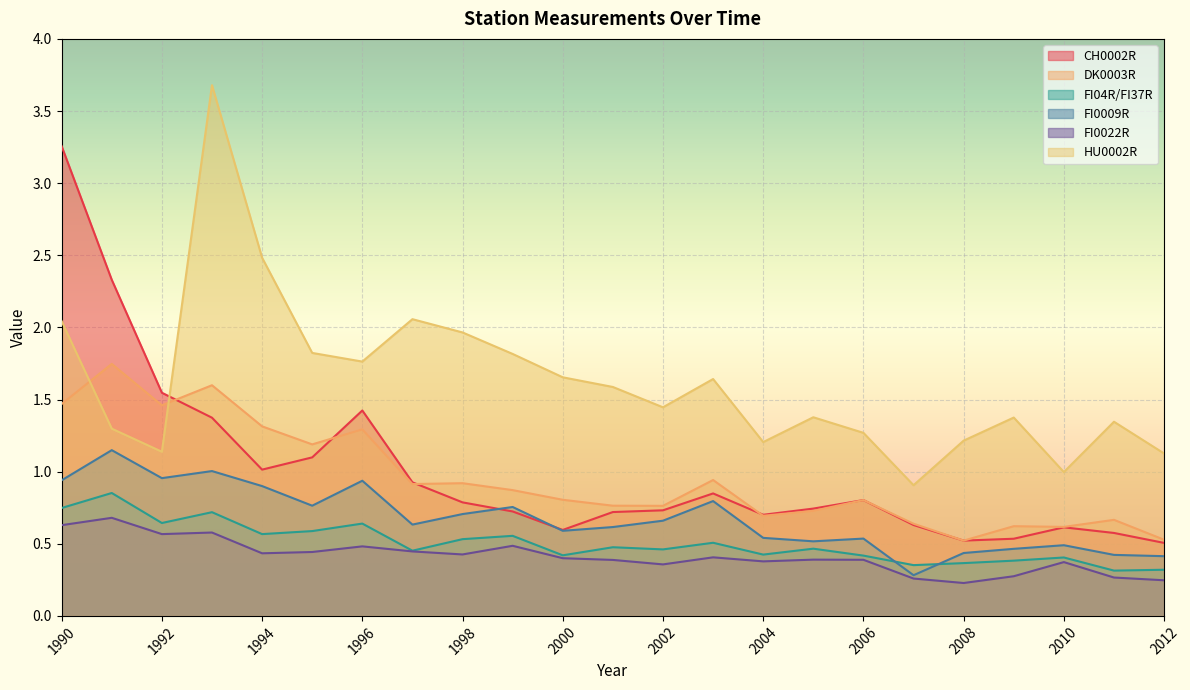

At 2010, list the series in order from smallest to largest.

FI0022R, FI04R/FI37R, FI0009R, CH0002R, DK0003R, HU0002R